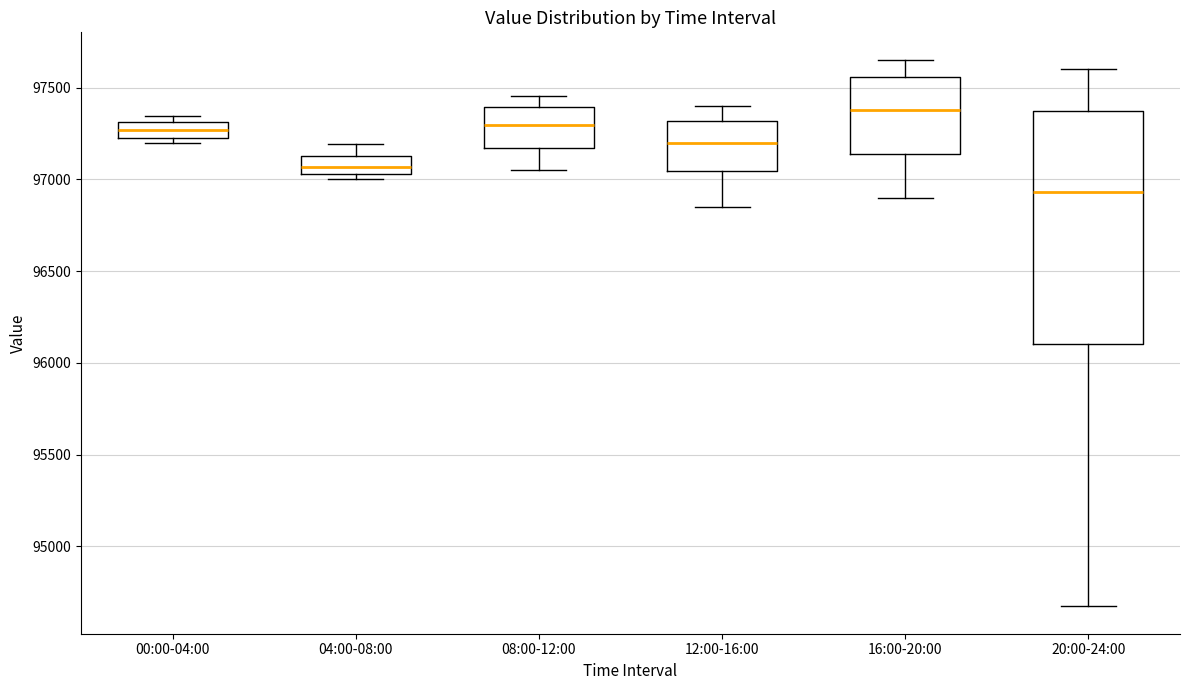

Which box has the lowest median line?

20:00-24:00